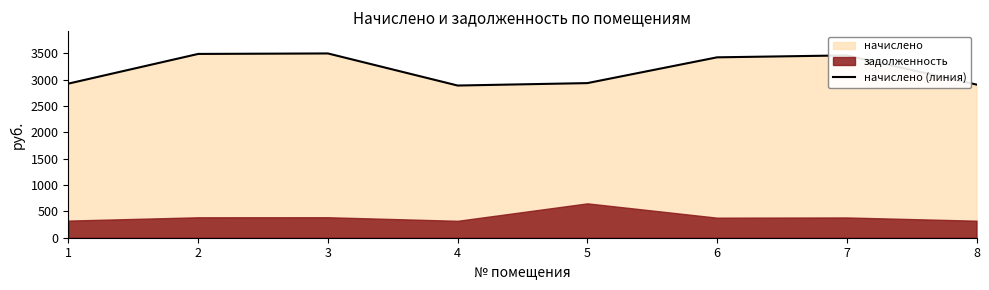

At which label is the value closest to 3194?

6